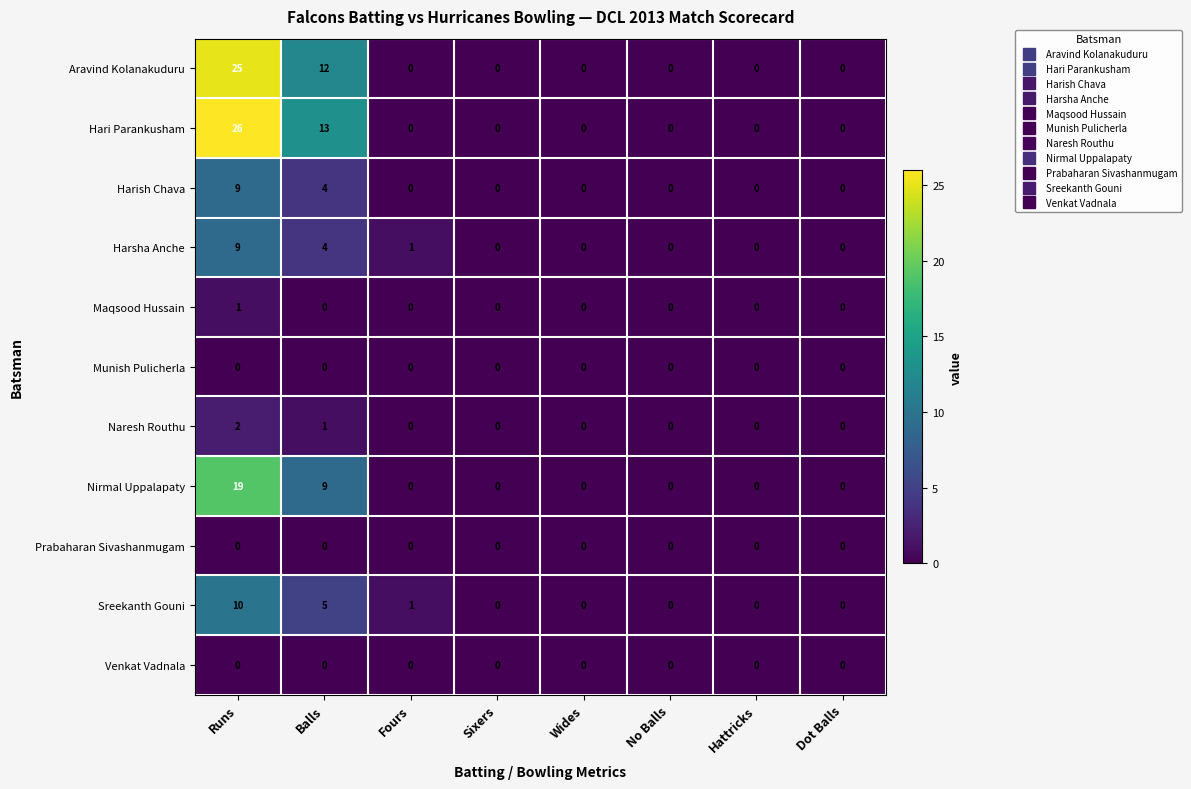

What is the maximum value shown in the chart?

26